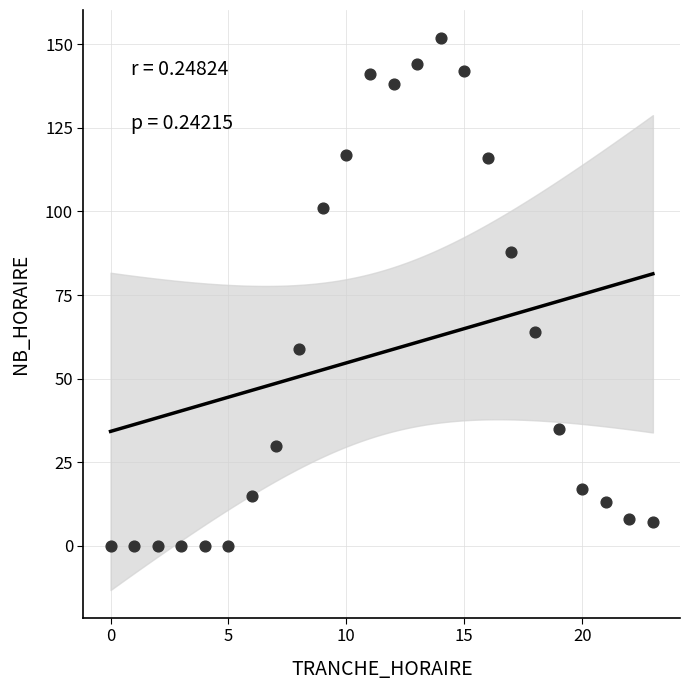

What is the range of X values (max minus min)?

23